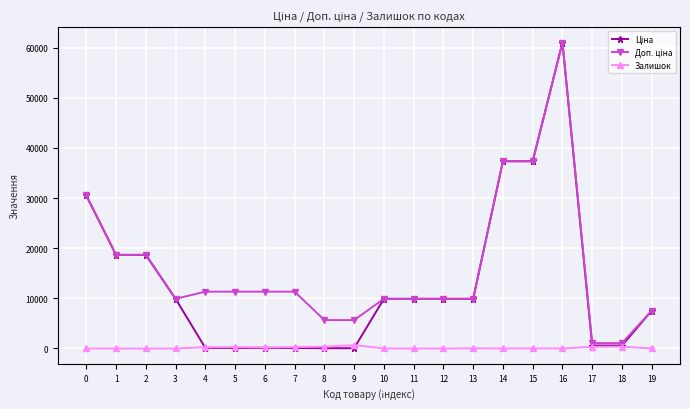

What is the total value across all series at 2?

37343.0